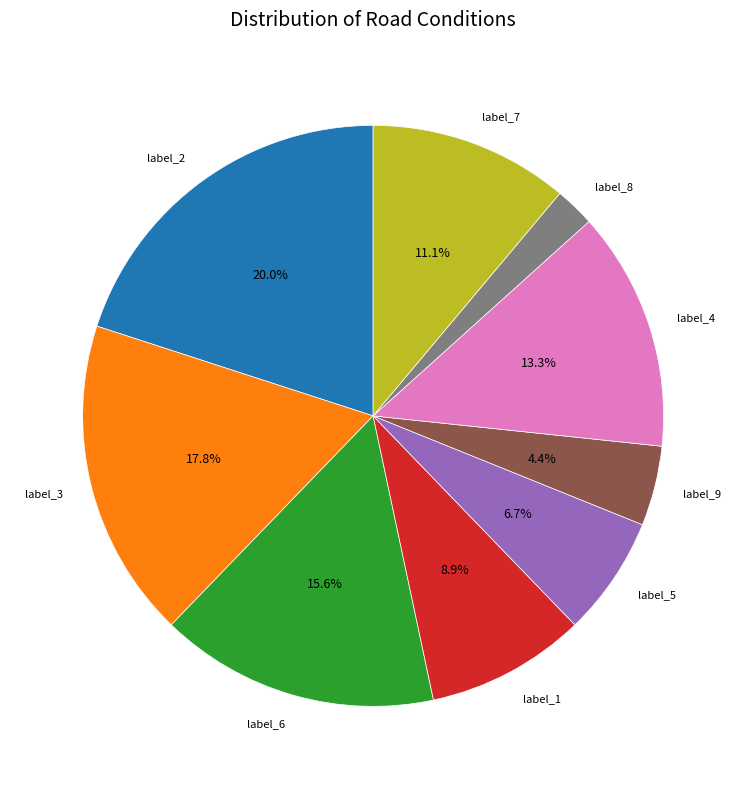

Does any single category account for the majority?

No